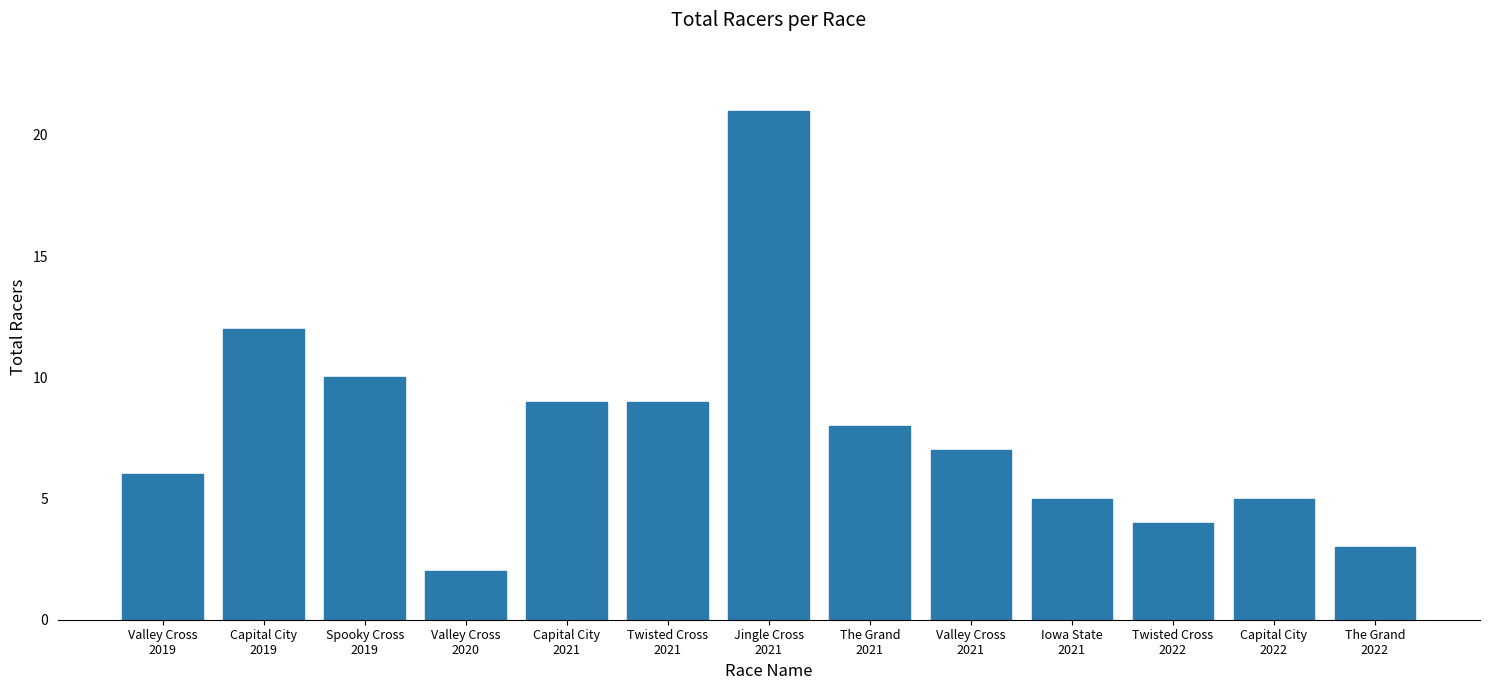

What is the label of the 9th bar from the right?

Capital City
2021